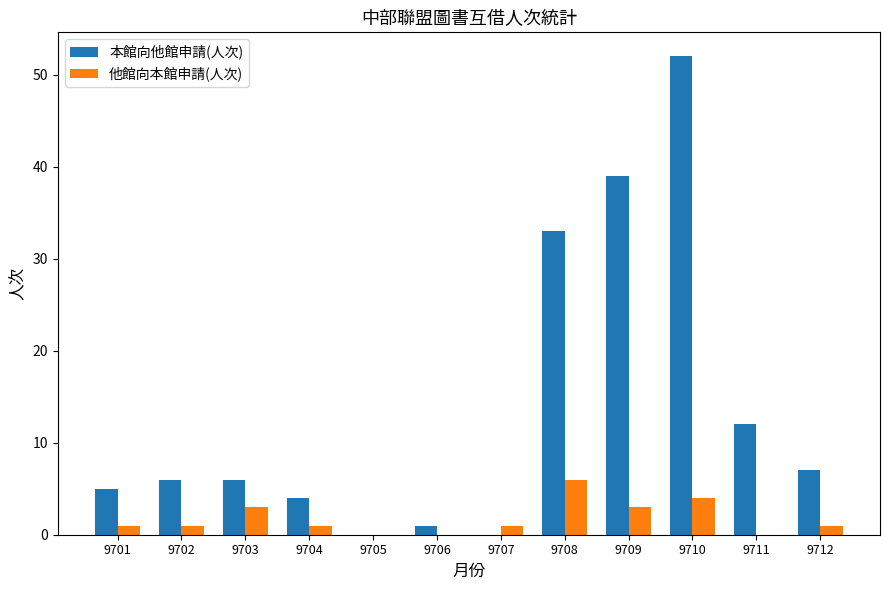

What is the maximum value for 本館向他館申請(人次)?

52